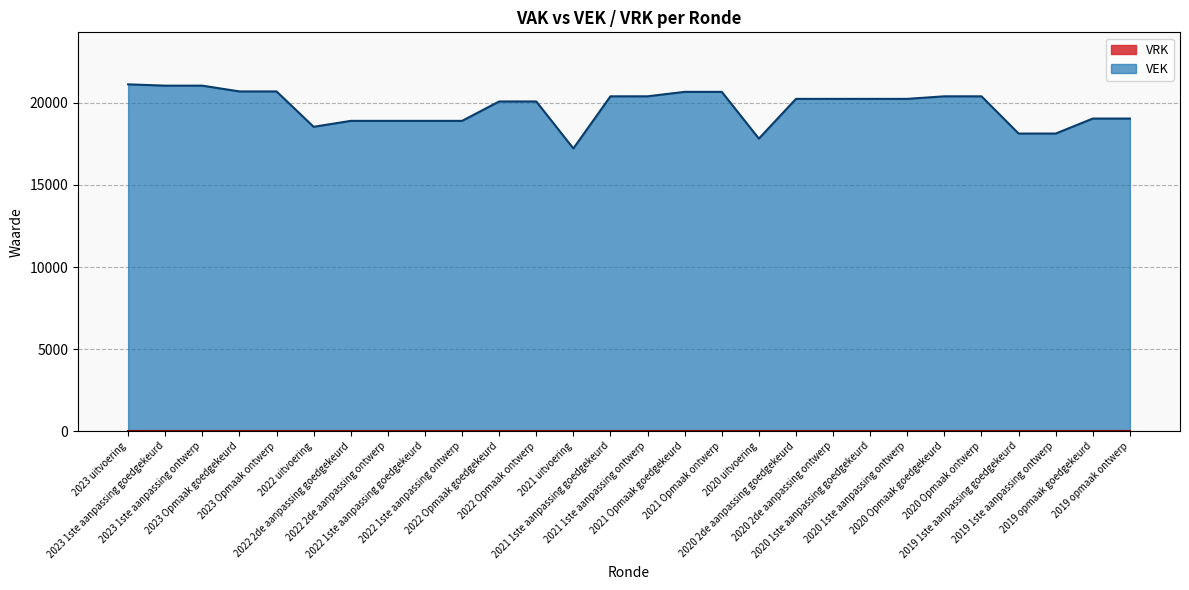

The chart shows a value of 18135 at 2019 1ste aanpassing goedgekeurd. True or false?

True